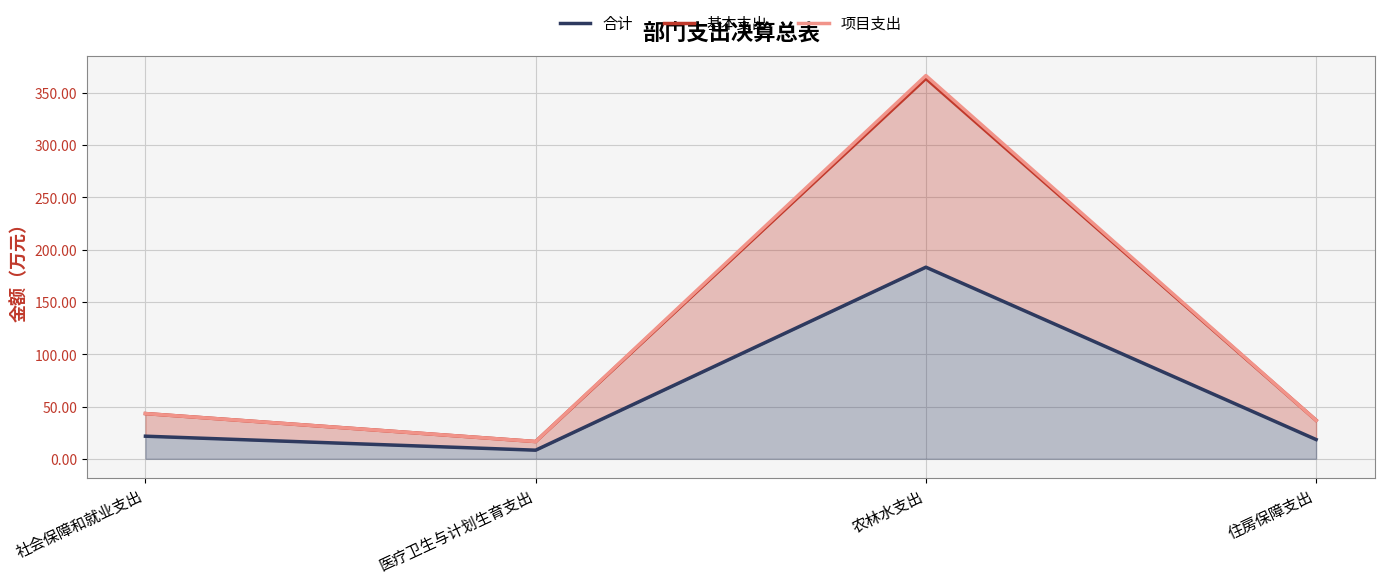

How many values in the 项目支出 series exceed 43?

2